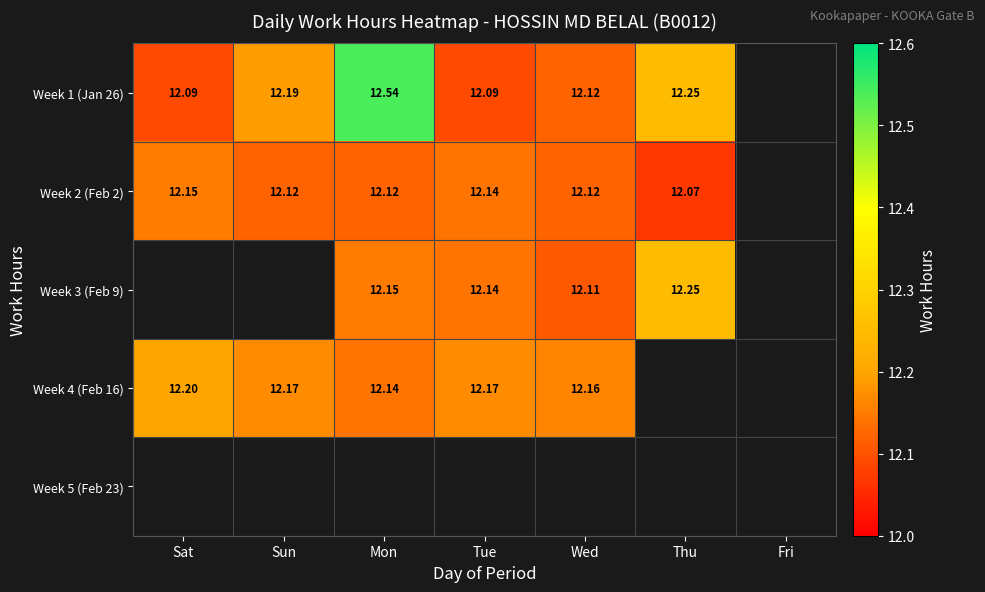

Is it true that Week 3 (Feb 9) equals 20.4 at Tue?

False